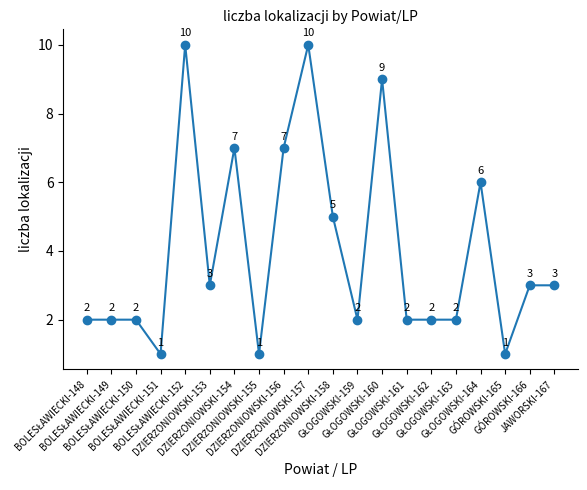

How many values are between 2 and 7?

14